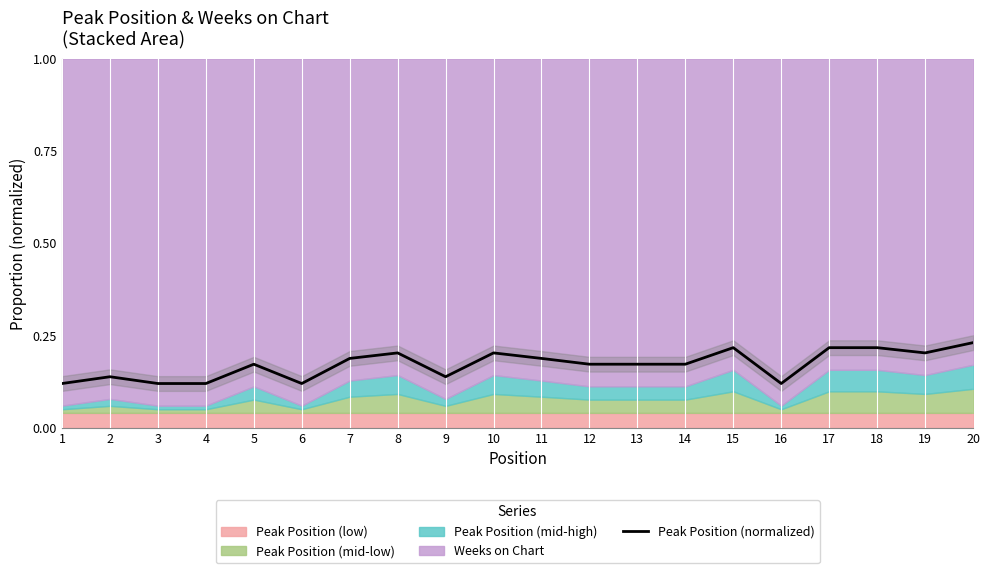

Does the chart display data point markers on the line(s)?

No